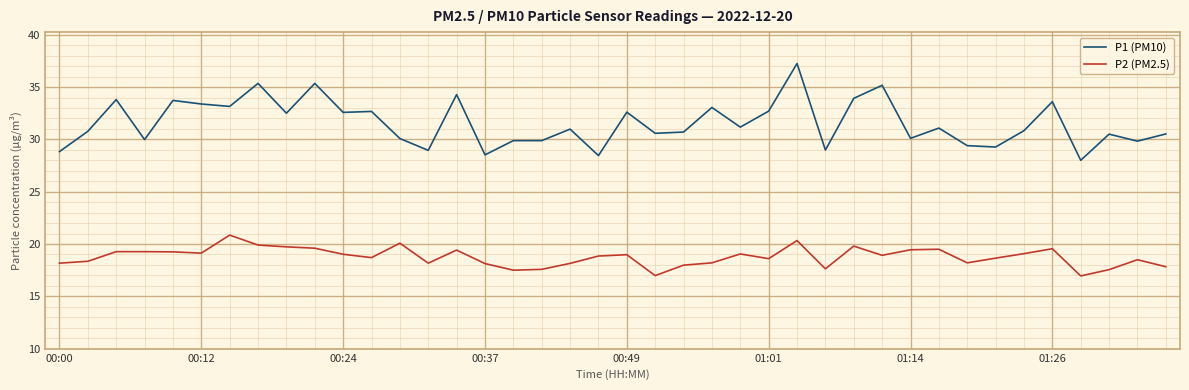

List the series in order of their peak value, lowest first.

P2 (PM2.5), P1 (PM10)